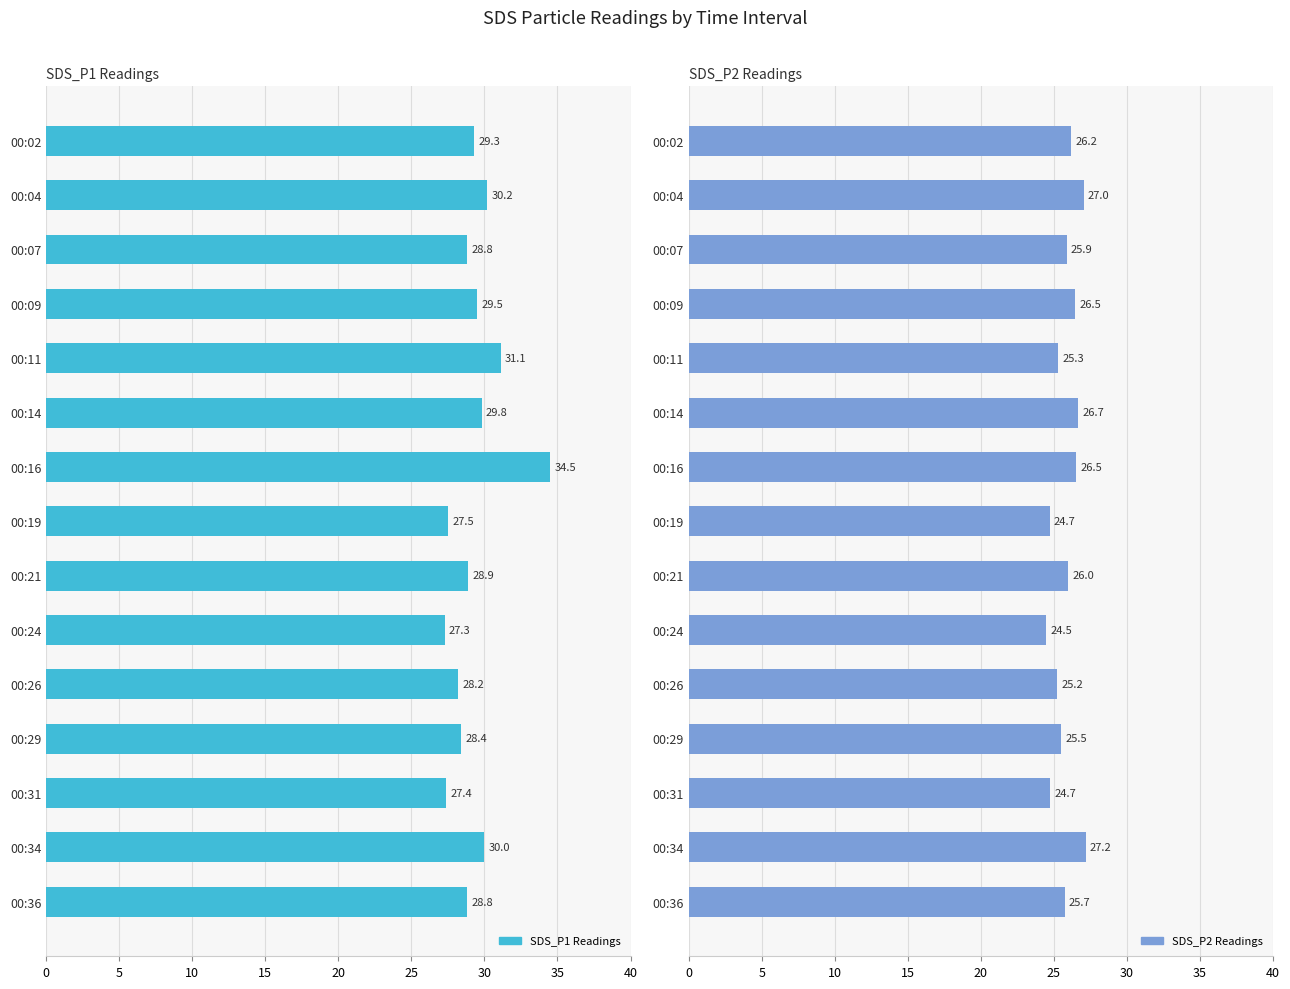

True or false: SDS_P1 Readings has a value of 7.8 at 00:31.

False